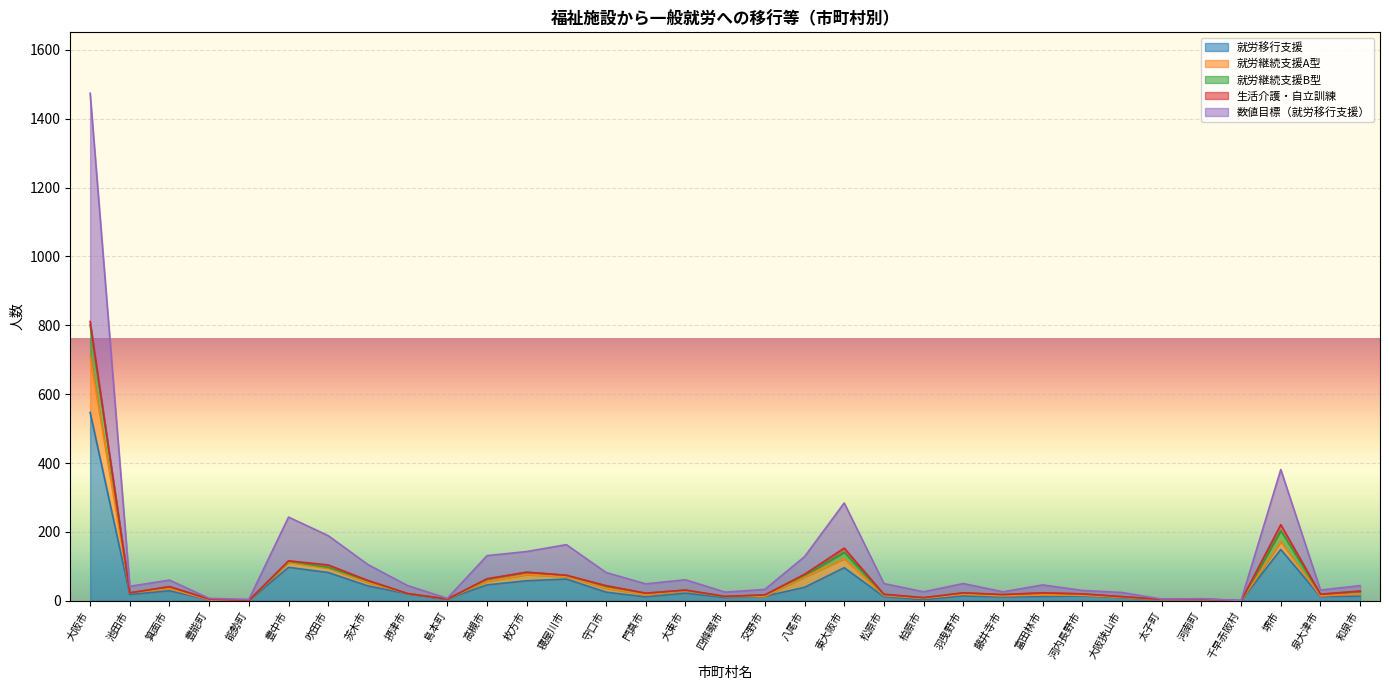

Which category has the lowest value in the 数値目標（就労移行支援） series?

千早赤阪村